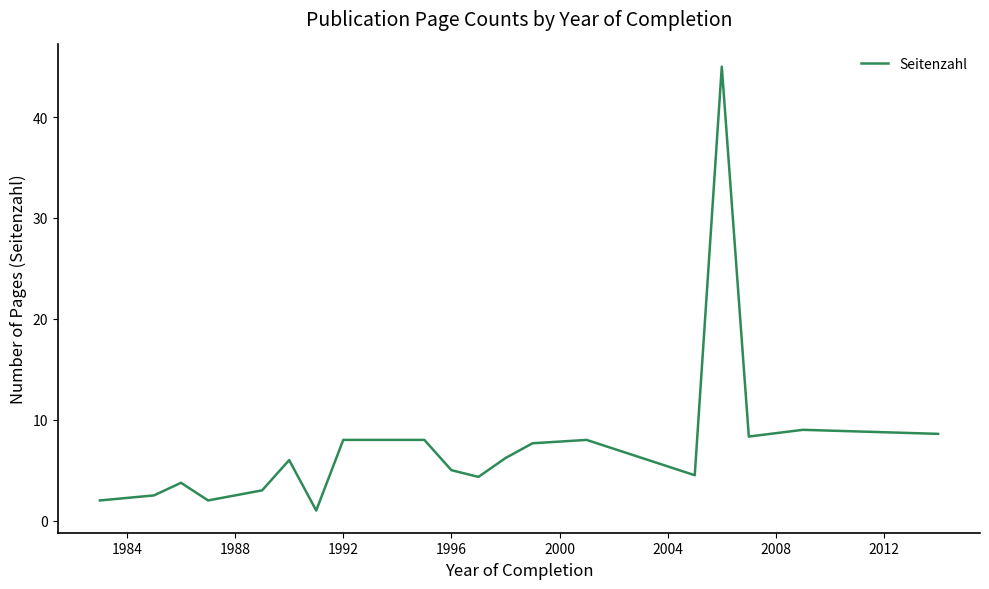

What is the smallest value displayed?

1.0